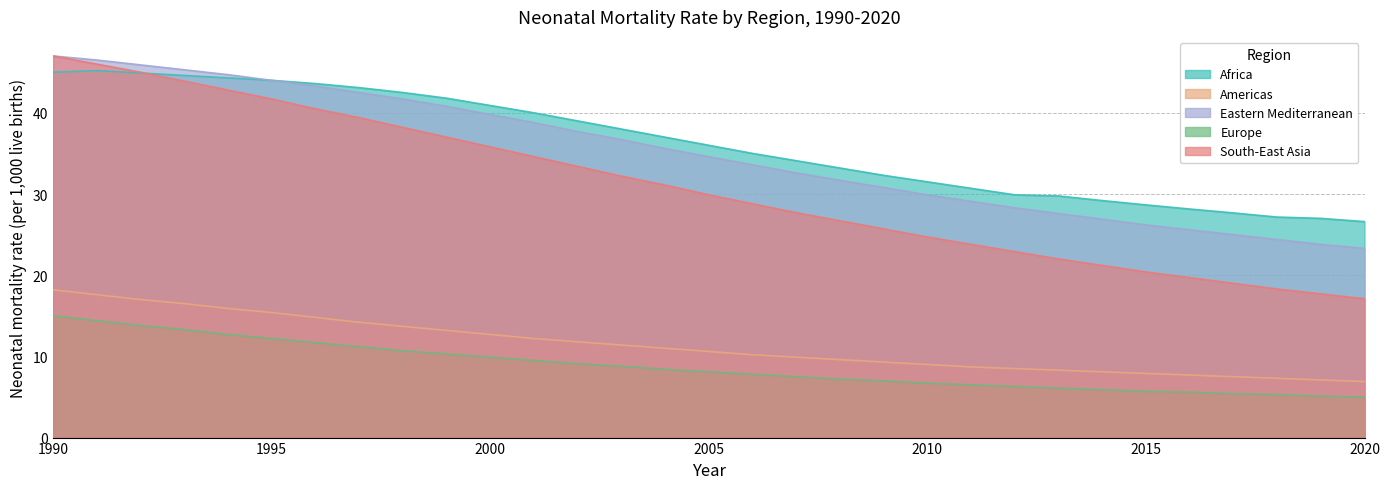

Between which two adjacent categories do Africa and South-East Asia first intersect?

1992 and 1993